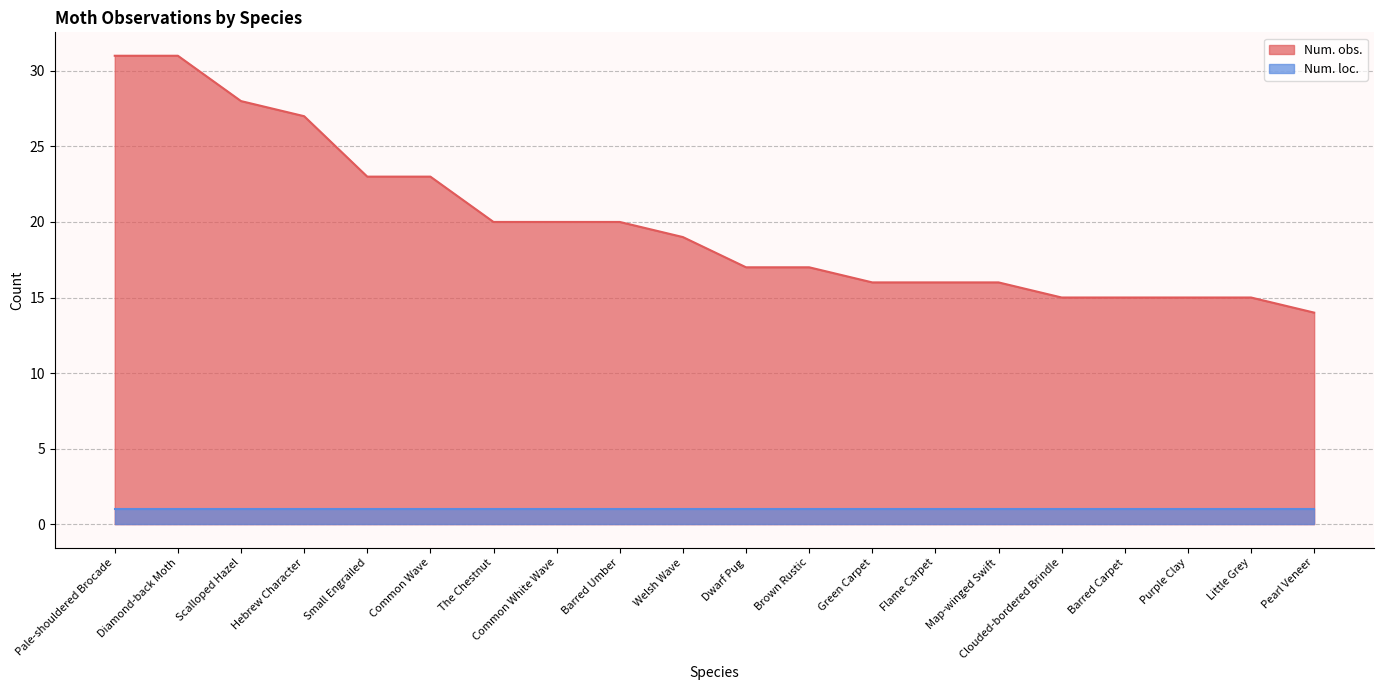

How many categories are shown in the chart?

20